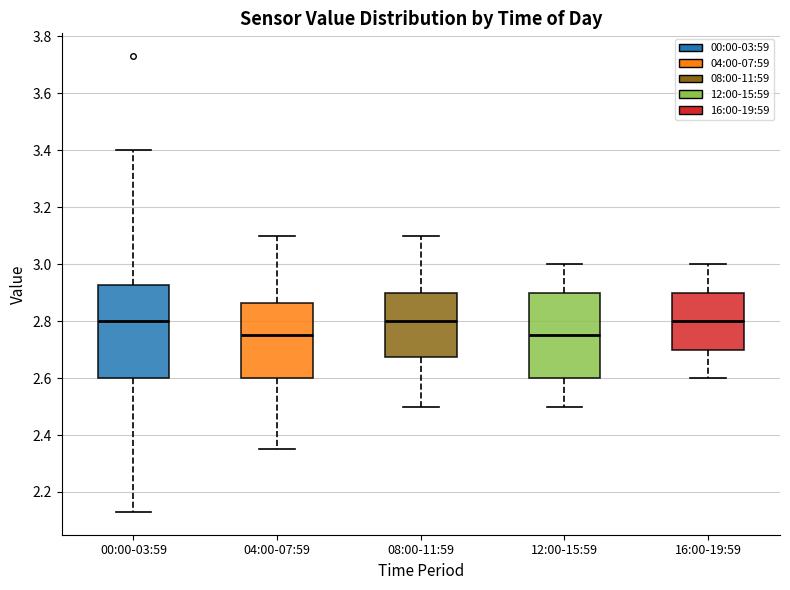

Which box is the tallest, from its lower edge to its upper edge?

00:00-03:59